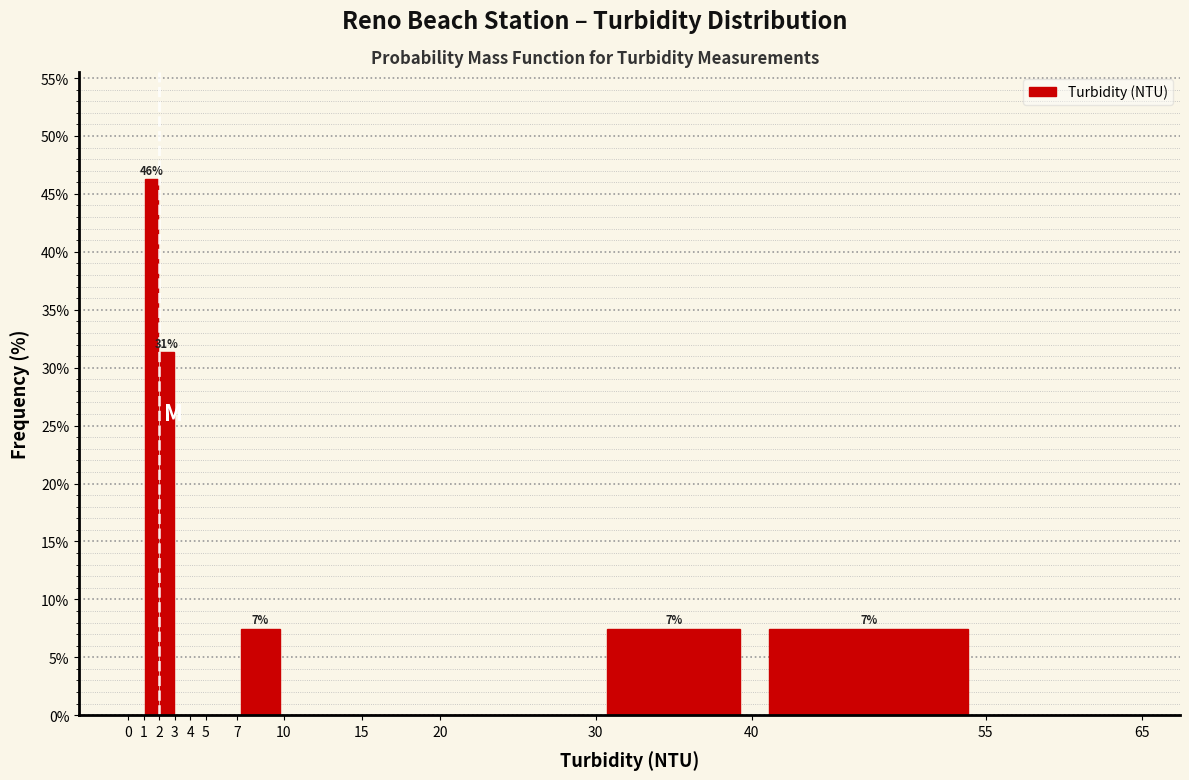

Which range on the x-axis has the tallest bar?

1 to 2